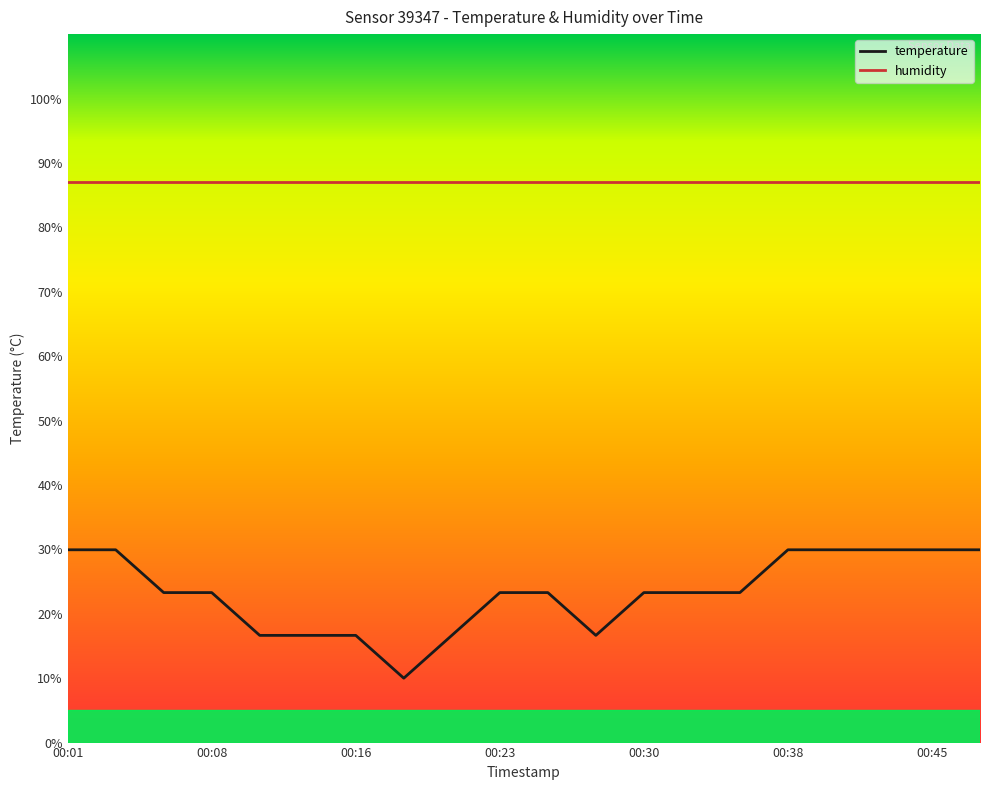

Rank the series by their average value, from lowest to highest.

temperature, humidity